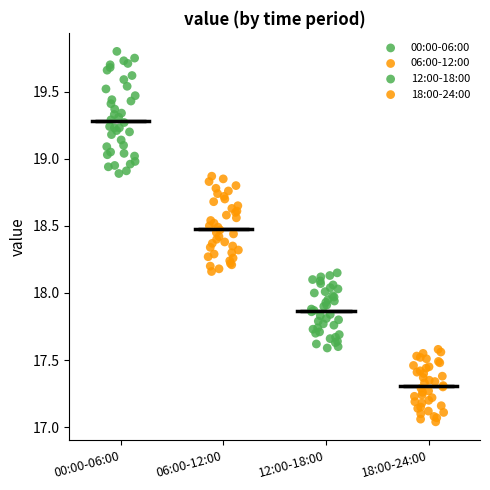

Reading left to right, transcribe this box plot: for each box, give where its median line is, the range the box spans, and where its two whiskers end, as read against the y-axis. The values are not printed on the chart, so give them approximately, as read against the axis.

00:00-06:00: median 19.30, box 19.10 to 19.55, whiskers 18.90 to 19.80
06:00-12:00: median 18.50, box 18.30 to 18.65, whiskers 18.15 to 18.85
12:00-18:00: median 17.85, box 17.75 to 18.00, whiskers 17.60 to 18.15
18:00-24:00: median 17.30, box 17.20 to 17.45, whiskers 17.05 to 17.60